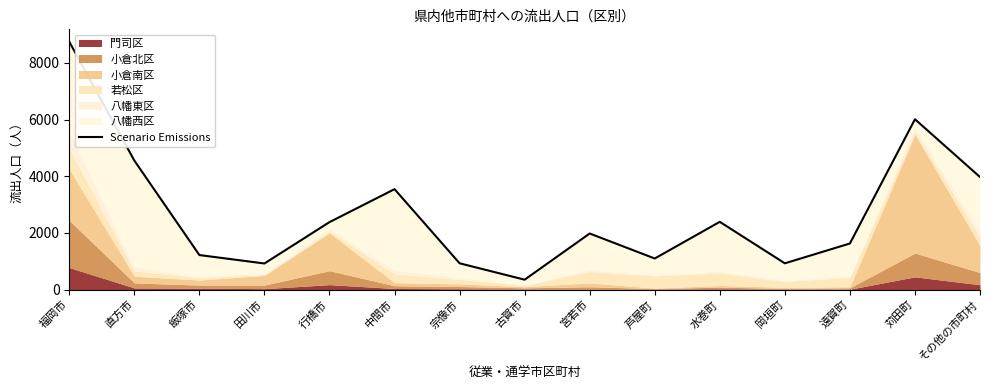

Between 中間市 and 田川市, which is larger?

中間市